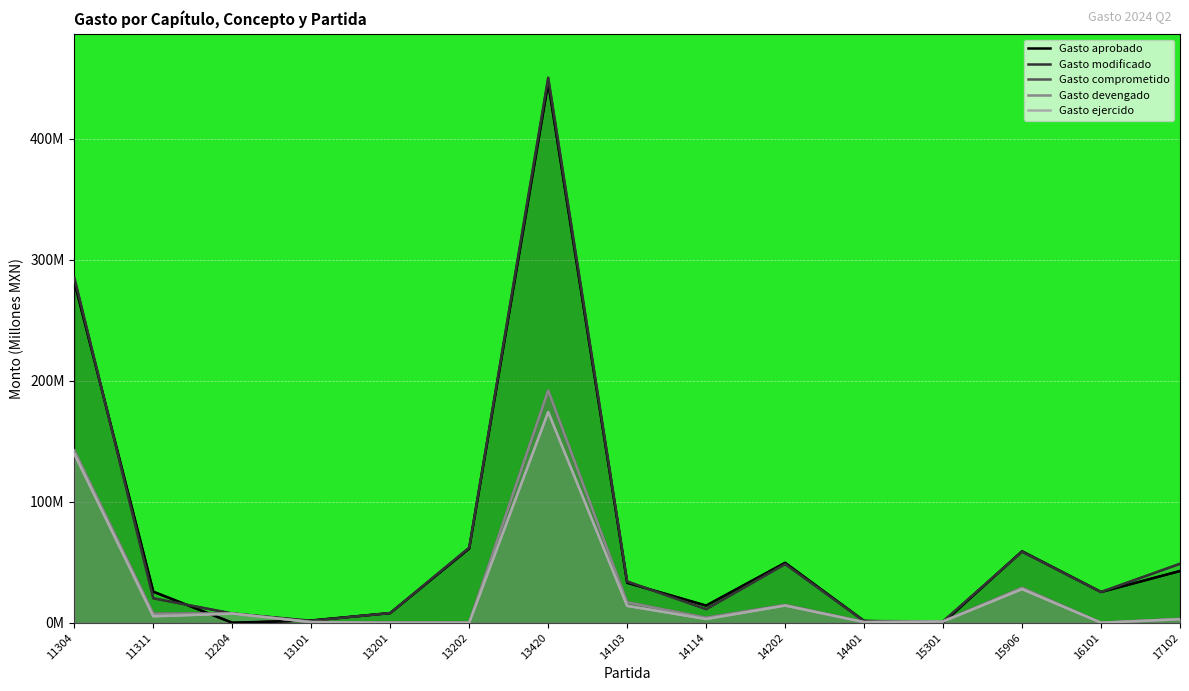

How many interior local valleys does the Gasto comprometido series have?

5